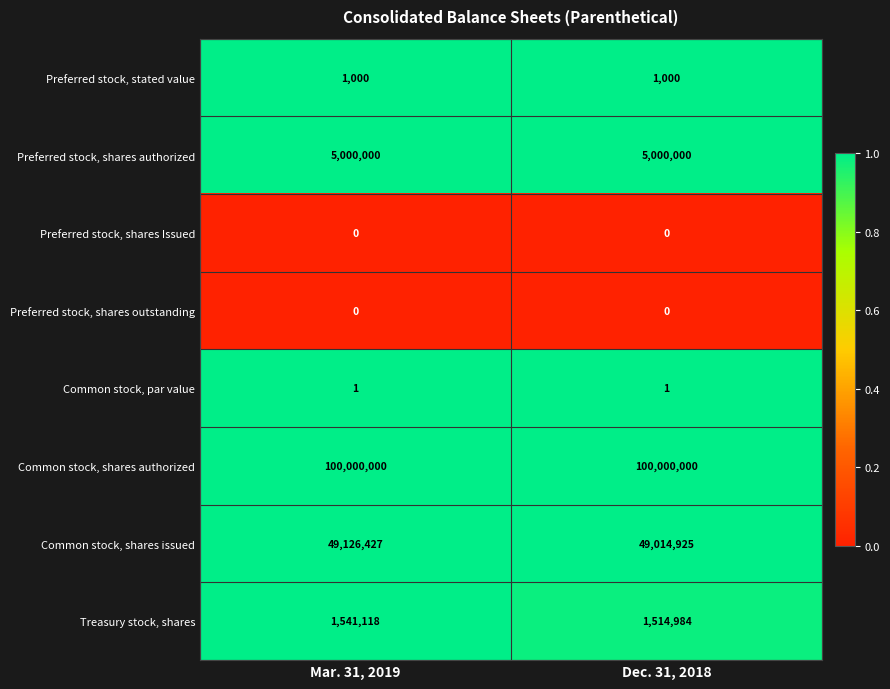

Which series has the largest range (max minus min)?

Common stock, shares issued